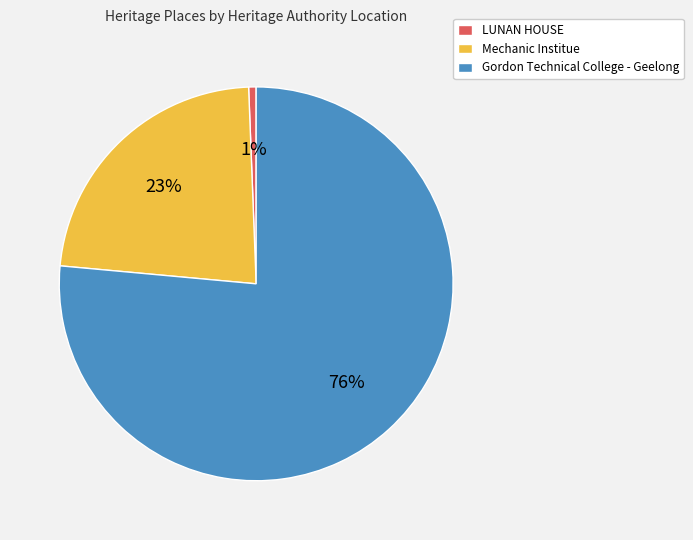

Is it true that Mechanic Institue is 23% of the pie?

True